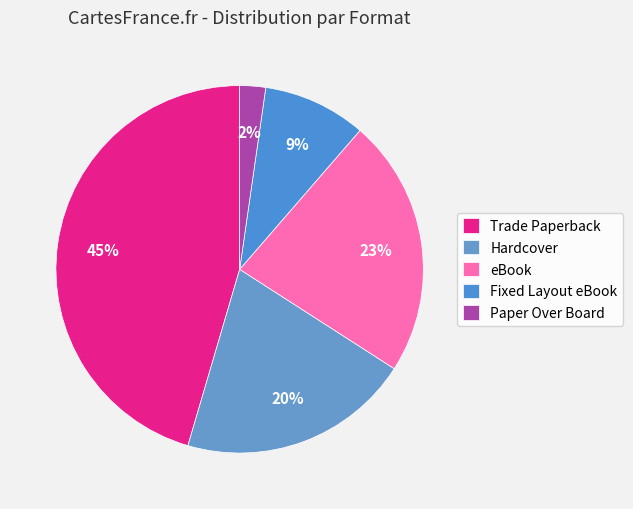

The Fixed Layout eBook slice represents 9% of the pie. True or false?

True